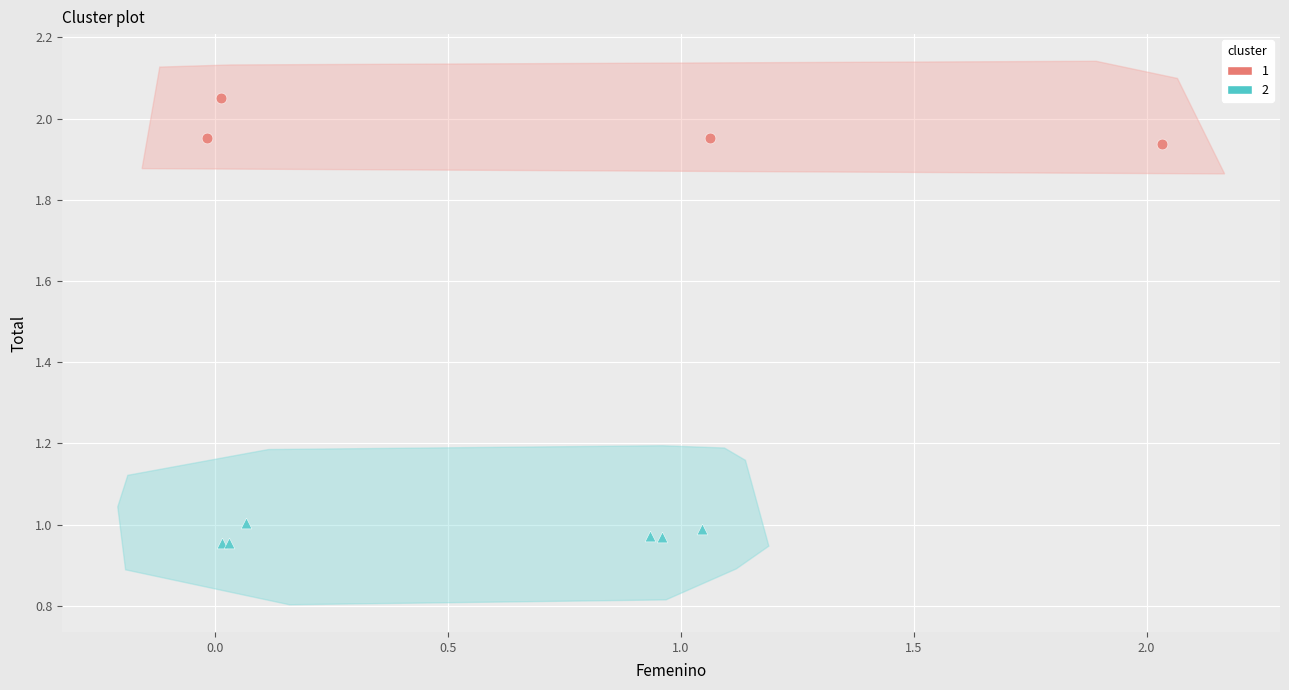

What are all the series names shown in the legend?

1, 2